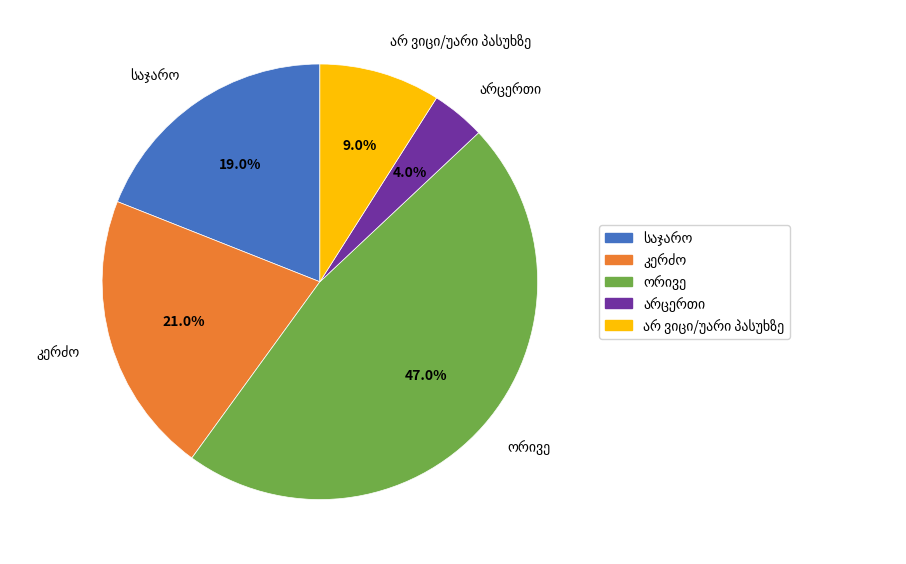

Is there any slice that represents more than half of the pie?

No